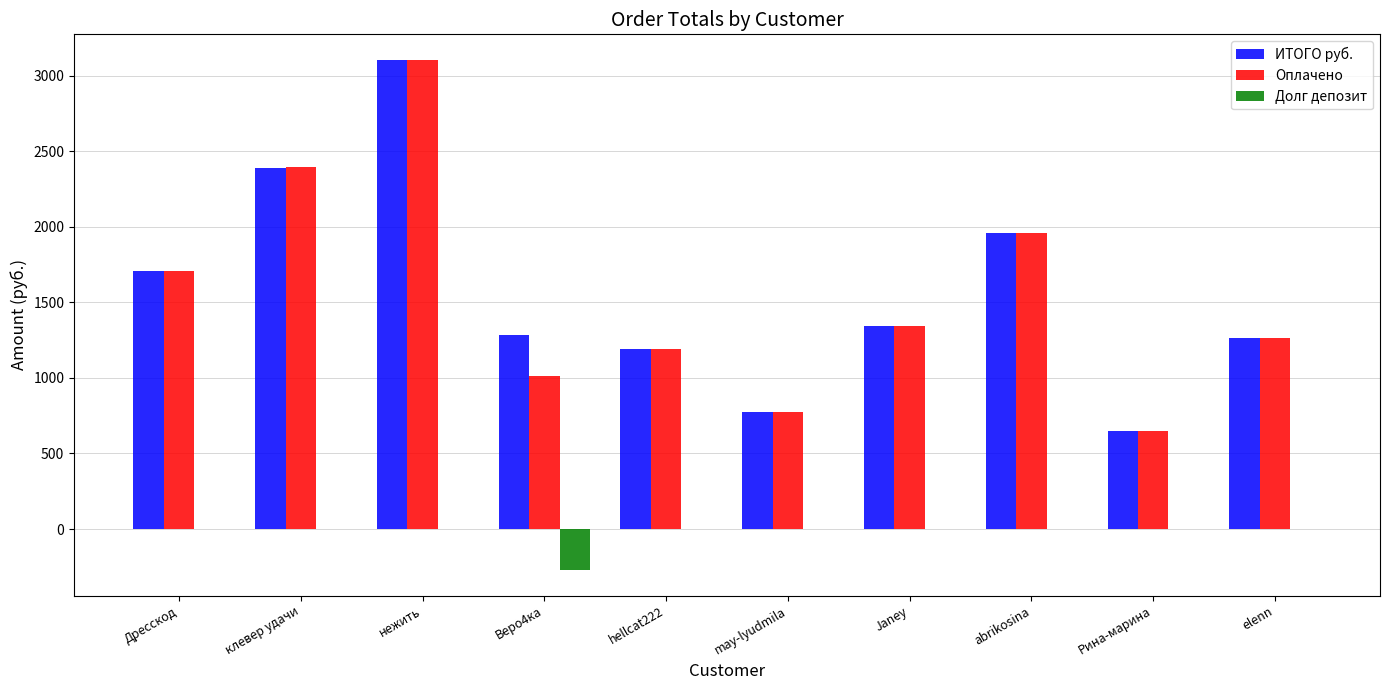

Which series has the widest spread of values?

Оплачено